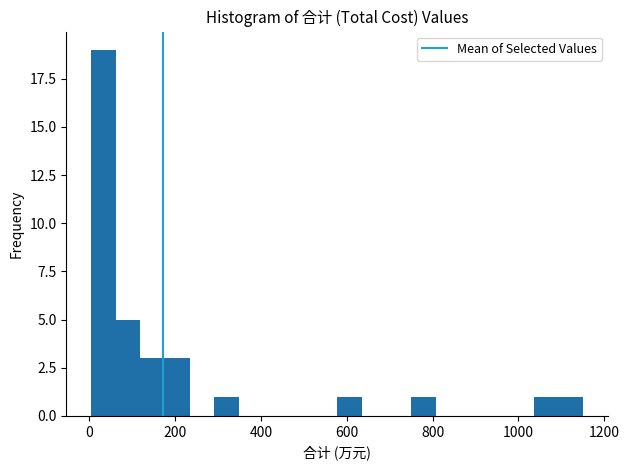

Read against the x-axis, roughly where is the centre of the tallest bar?

40